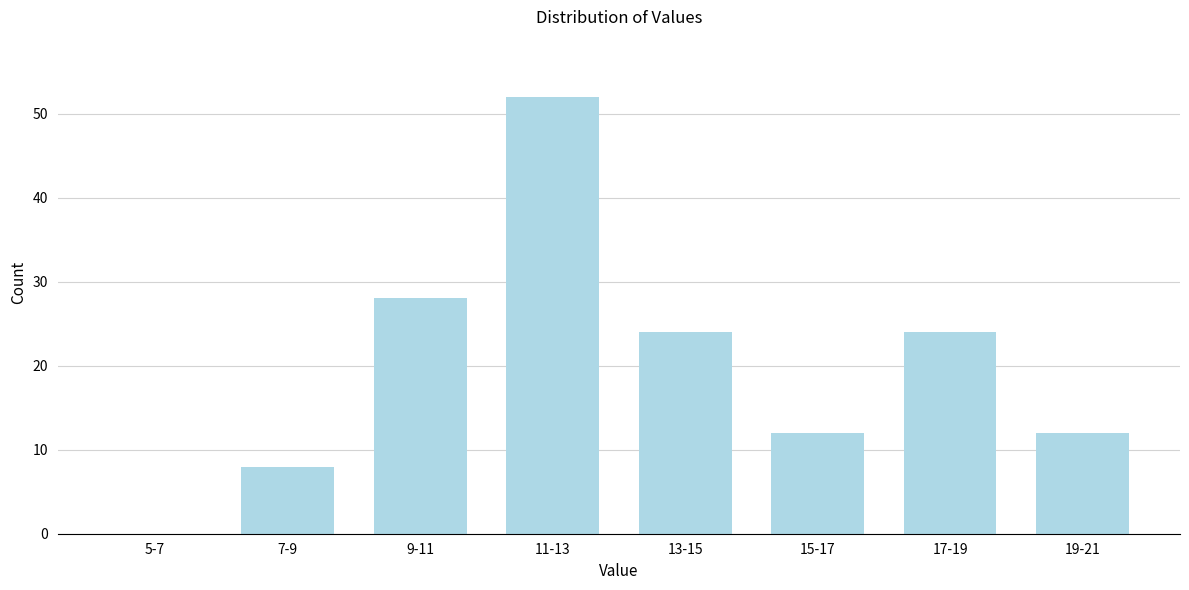

Reading left to right, what are all the values shown in this chart?

5-7=0	7-9=8	9-11=28	11-13=52	13-15=24	15-17=12	17-19=24	19-21=12